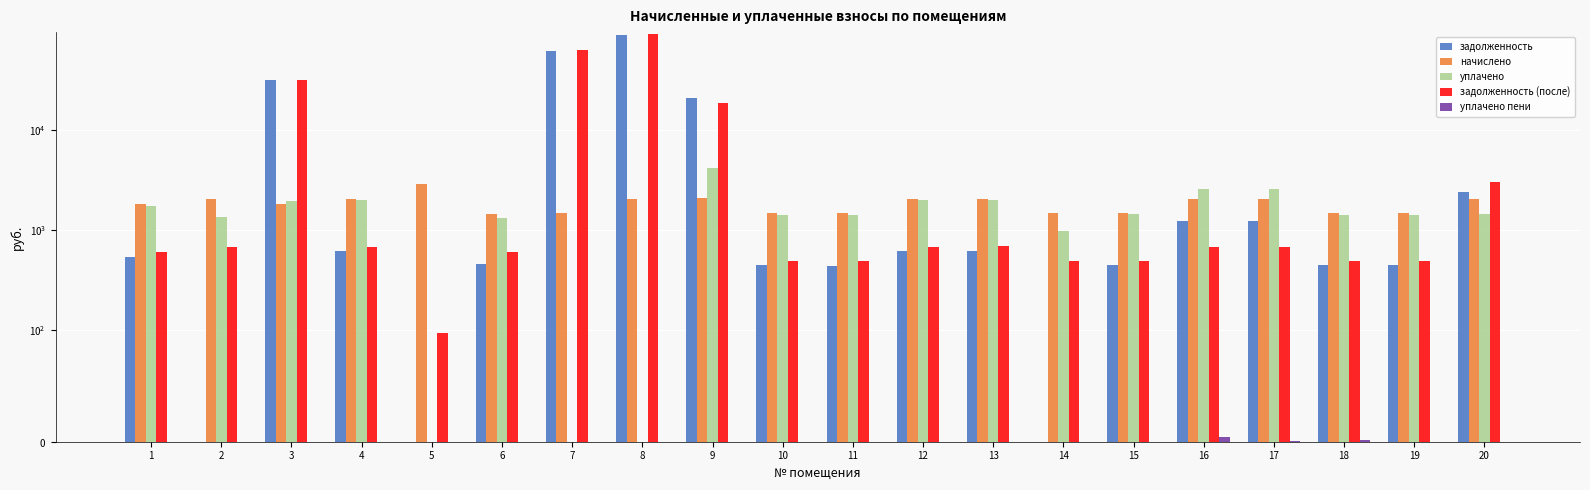

Which series changed the most between 6 and 12?

уплачено